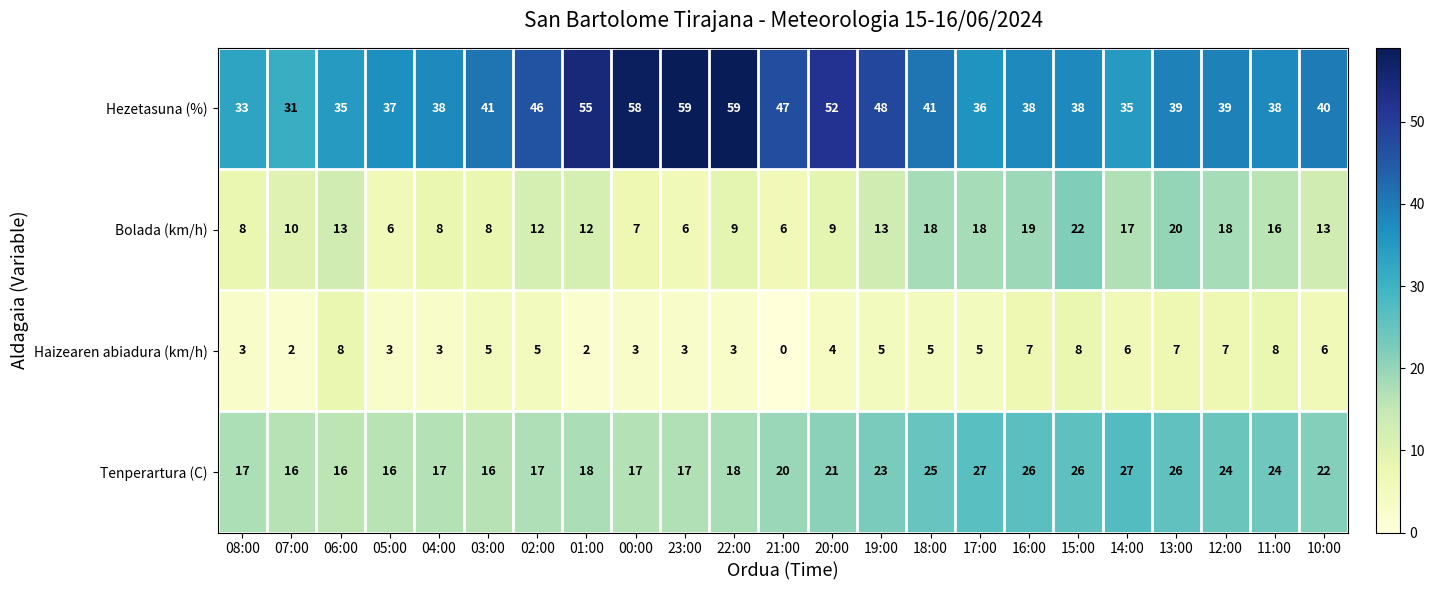

What is the spread (max minus min) of values at 07:00?

29